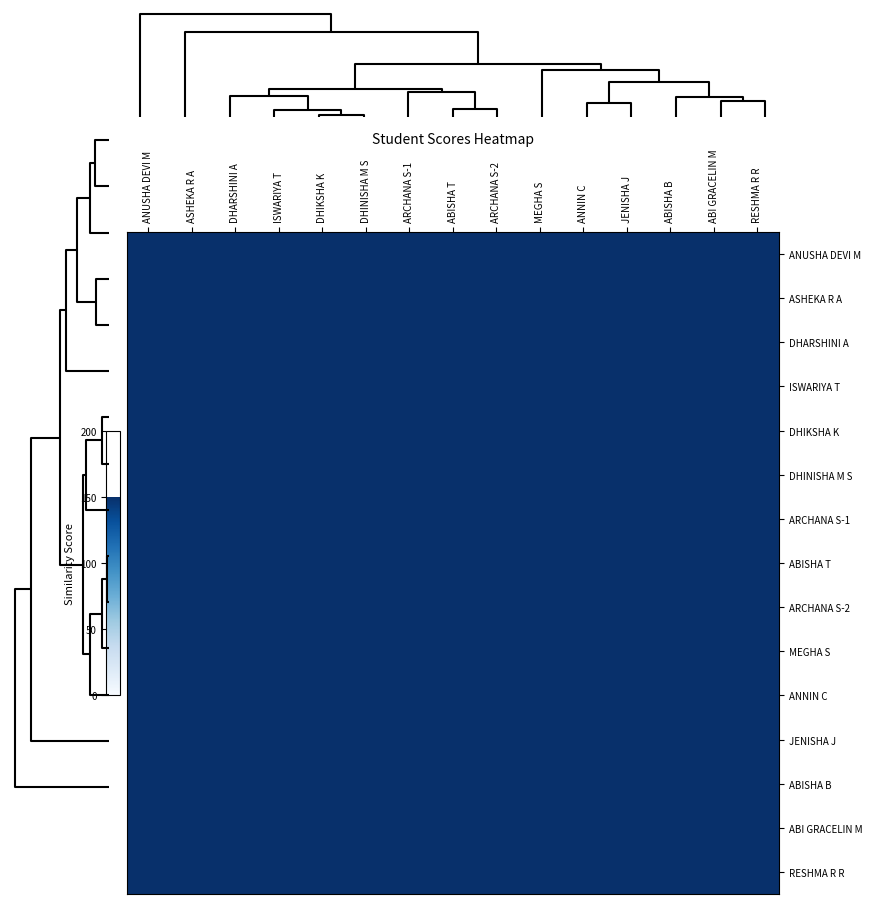

Reading right to left, list all the values displayed in this chart.

ANUSHA DEVI M: RESHMA R R=183.5	ABI GRACELIN M=184.8	ABISHA B=193.3	JENISHA J=182.5	ANNIN C=190.7	MEGHA S=180.5	ARCHANA S-2=182.1	ABISHA T=176.9	ARCHANA S-1=178.2	DHINISHA M S=186.2	DHIKSHA K=187.7	ISWARIYA T=189.6	DHARSHINI A=185.5	ASHEKA R A=175.3	ANUSHA DEVI M=200.0
ASHEKA R A: RESHMA R R=190.9	ABI GRACELIN M=181.3	ABISHA B=188.8	JENISHA J=178.0	ANNIN C=178.4	MEGHA S=180.8	ARCHANA S-2=196.7	ABISHA T=192.6	ARCHANA S-1=191.5	DHINISHA M S=185.9	DHIKSHA K=181.9	ISWARIYA T=189.4	DHARSHINI A=193.0	ASHEKA R A=200.0	ANUSHA DEVI M=175.3
DHARSHINI A: RESHMA R R=189.8	ABI GRACELIN M=186.3	ABISHA B=192.4	JENISHA J=189.9	ANNIN C=188.9	MEGHA S=192.2	ARCHANA S-2=196.8	ABISHA T=195.4	ARCHANA S-1=196.5	DHINISHA M S=196.8	DHIKSHA K=195.3	ISWARIYA T=198.3	DHARSHINI A=200.0	ASHEKA R A=193.0	ANUSHA DEVI M=185.5
ISWARIYA T: RESHMA R R=193.1	ABI GRACELIN M=192.9	ABISHA B=196.5	JENISHA J=195.9	ANNIN C=195.8	MEGHA S=194.8	ARCHANA S-2=196.9	ABISHA T=196.5	ARCHANA S-1=195.4	DHINISHA M S=199.1	DHIKSHA K=198.7	ISWARIYA T=200.0	DHARSHINI A=198.3	ASHEKA R A=189.4	ANUSHA DEVI M=189.6
DHIKSHA K: RESHMA R R=188.2	ABI GRACELIN M=191.1	ABISHA B=193.8	JENISHA J=197.2	ANNIN C=196.8	MEGHA S=192.9	ARCHANA S-2=193.0	ABISHA T=194.4	ARCHANA S-1=194.4	DHINISHA M S=199.6	DHIKSHA K=200.0	ISWARIYA T=198.7	DHARSHINI A=195.3	ASHEKA R A=181.9	ANUSHA DEVI M=187.7
DHINISHA M S: RESHMA R R=189.4	ABI GRACELIN M=190.8	ABISHA B=194.1	JENISHA J=196.5	ANNIN C=195.8	MEGHA S=192.5	ARCHANA S-2=195.3	ABISHA T=196.5	ARCHANA S-1=196.7	DHINISHA M S=200.0	DHIKSHA K=199.6	ISWARIYA T=199.1	DHARSHINI A=196.8	ASHEKA R A=185.9	ANUSHA DEVI M=186.2
ARCHANA S-1: RESHMA R R=184.8	ABI GRACELIN M=181.9	ABISHA B=188.9	JENISHA J=188.2	ANNIN C=187.3	MEGHA S=184.0	ARCHANA S-2=196.0	ABISHA T=196.3	ARCHANA S-1=200.0	DHINISHA M S=196.7	DHIKSHA K=194.4	ISWARIYA T=195.4	DHARSHINI A=196.5	ASHEKA R A=191.5	ANUSHA DEVI M=178.2
ABISHA T: RESHMA R R=194.1	ABI GRACELIN M=192.0	ABISHA B=193.1	JENISHA J=194.3	ANNIN C=191.5	MEGHA S=192.0	ARCHANA S-2=198.8	ABISHA T=200.0	ARCHANA S-1=196.3	DHINISHA M S=196.5	DHIKSHA K=194.4	ISWARIYA T=196.5	DHARSHINI A=195.4	ASHEKA R A=192.6	ANUSHA DEVI M=176.9
ARCHANA S-2: RESHMA R R=195.9	ABI GRACELIN M=191.7	ABISHA B=195.4	JENISHA J=191.4	ANNIN C=190.8	MEGHA S=190.7	ARCHANA S-2=200.0	ABISHA T=198.8	ARCHANA S-1=196.0	DHINISHA M S=195.3	DHIKSHA K=193.0	ISWARIYA T=196.9	DHARSHINI A=196.8	ASHEKA R A=196.7	ANUSHA DEVI M=182.1
MEGHA S: RESHMA R R=192.5	ABI GRACELIN M=193.9	ABISHA B=190.7	JENISHA J=195.6	ANNIN C=191.2	MEGHA S=200.0	ARCHANA S-2=190.7	ABISHA T=192.0	ARCHANA S-1=184.0	DHINISHA M S=192.5	DHIKSHA K=192.9	ISWARIYA T=194.8	DHARSHINI A=192.2	ASHEKA R A=180.8	ANUSHA DEVI M=180.5
ANNIN C: RESHMA R R=192.1	ABI GRACELIN M=196.7	ABISHA B=197.1	JENISHA J=197.9	ANNIN C=200.0	MEGHA S=191.2	ARCHANA S-2=190.8	ABISHA T=191.5	ARCHANA S-1=187.3	DHINISHA M S=195.8	DHIKSHA K=196.8	ISWARIYA T=195.8	DHARSHINI A=188.9	ASHEKA R A=178.4	ANUSHA DEVI M=190.7
JENISHA J: RESHMA R R=191.8	ABI GRACELIN M=196.5	ABISHA B=193.6	JENISHA J=200.0	ANNIN C=197.9	MEGHA S=195.6	ARCHANA S-2=191.4	ABISHA T=194.3	ARCHANA S-1=188.2	DHINISHA M S=196.5	DHIKSHA K=197.2	ISWARIYA T=195.9	DHARSHINI A=189.9	ASHEKA R A=178.0	ANUSHA DEVI M=182.5
ABISHA B: RESHMA R R=197.0	ABI GRACELIN M=196.7	ABISHA B=200.0	JENISHA J=193.6	ANNIN C=197.1	MEGHA S=190.7	ARCHANA S-2=195.4	ABISHA T=193.1	ARCHANA S-1=188.9	DHINISHA M S=194.1	DHIKSHA K=193.8	ISWARIYA T=196.5	DHARSHINI A=192.4	ASHEKA R A=188.8	ANUSHA DEVI M=193.3
ABI GRACELIN M: RESHMA R R=197.6	ABI GRACELIN M=200.0	ABISHA B=196.7	JENISHA J=196.5	ANNIN C=196.7	MEGHA S=193.9	ARCHANA S-2=191.7	ABISHA T=192.0	ARCHANA S-1=181.9	DHINISHA M S=190.8	DHIKSHA K=191.1	ISWARIYA T=192.9	DHARSHINI A=186.3	ASHEKA R A=181.3	ANUSHA DEVI M=184.8
RESHMA R R: RESHMA R R=200.0	ABI GRACELIN M=197.6	ABISHA B=197.0	JENISHA J=191.8	ANNIN C=192.1	MEGHA S=192.5	ARCHANA S-2=195.9	ABISHA T=194.1	ARCHANA S-1=184.8	DHINISHA M S=189.4	DHIKSHA K=188.2	ISWARIYA T=193.1	DHARSHINI A=189.8	ASHEKA R A=190.9	ANUSHA DEVI M=183.5